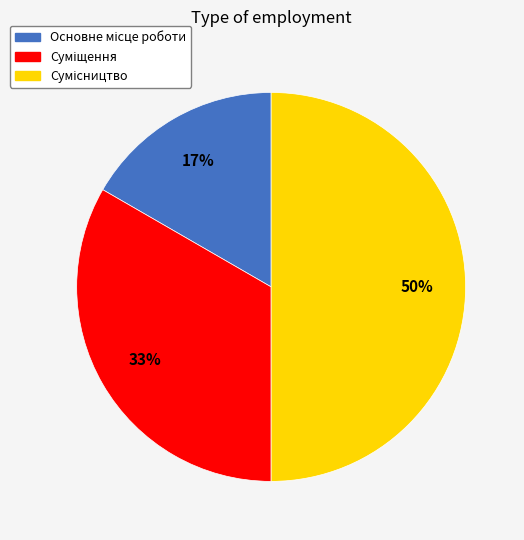

To the nearest percent, what is the difference between the largest and smallest slice percentages?

33%